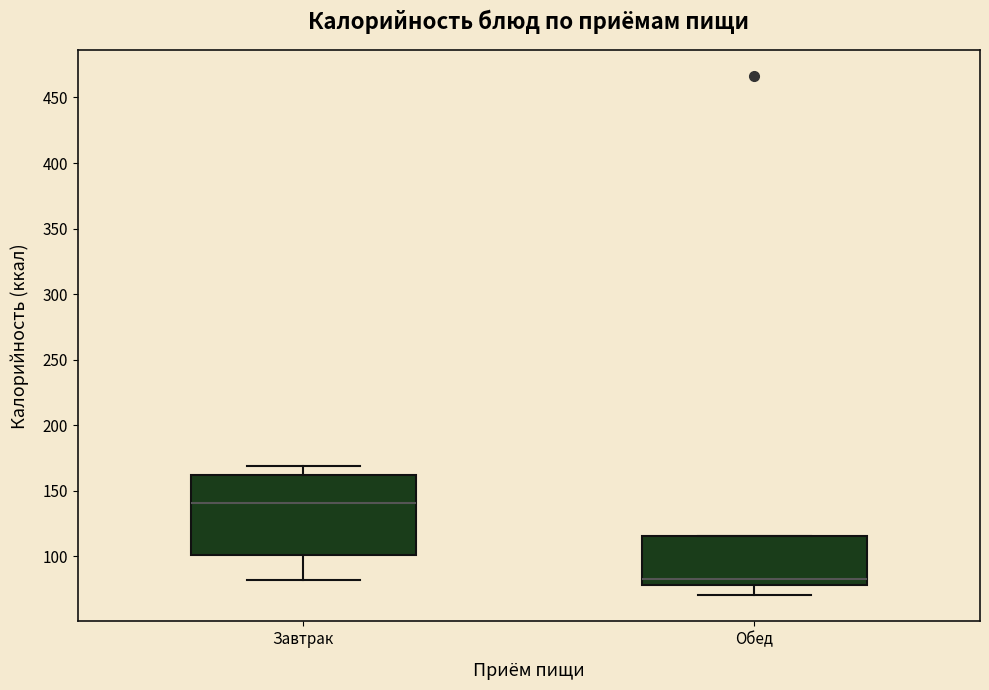

Comparing the boxes themselves (not the whiskers), which one is the tallest?

Завтрак